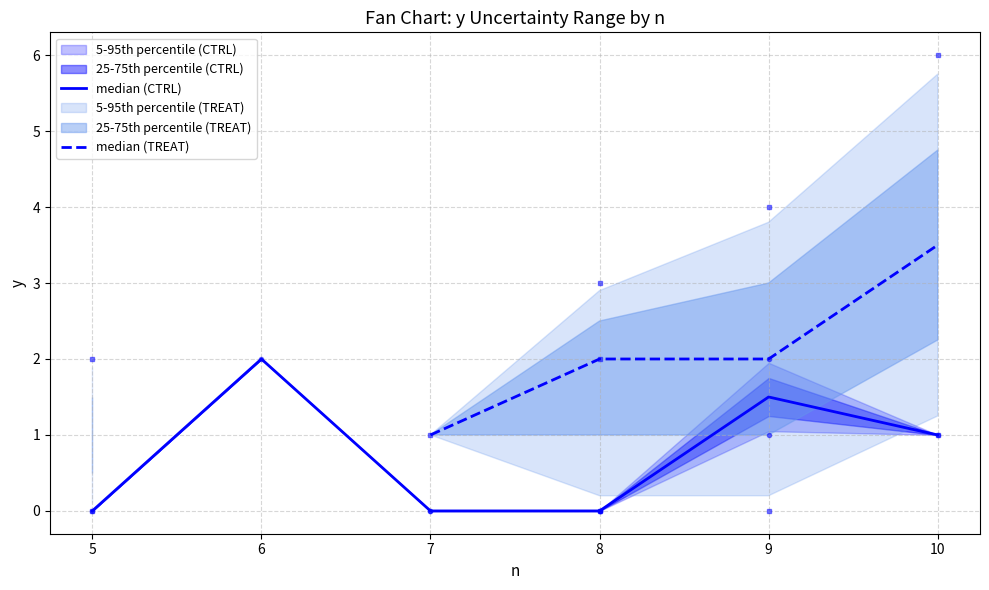

True or false: median (TREAT) and median (CTRL) intersect in this chart.

False